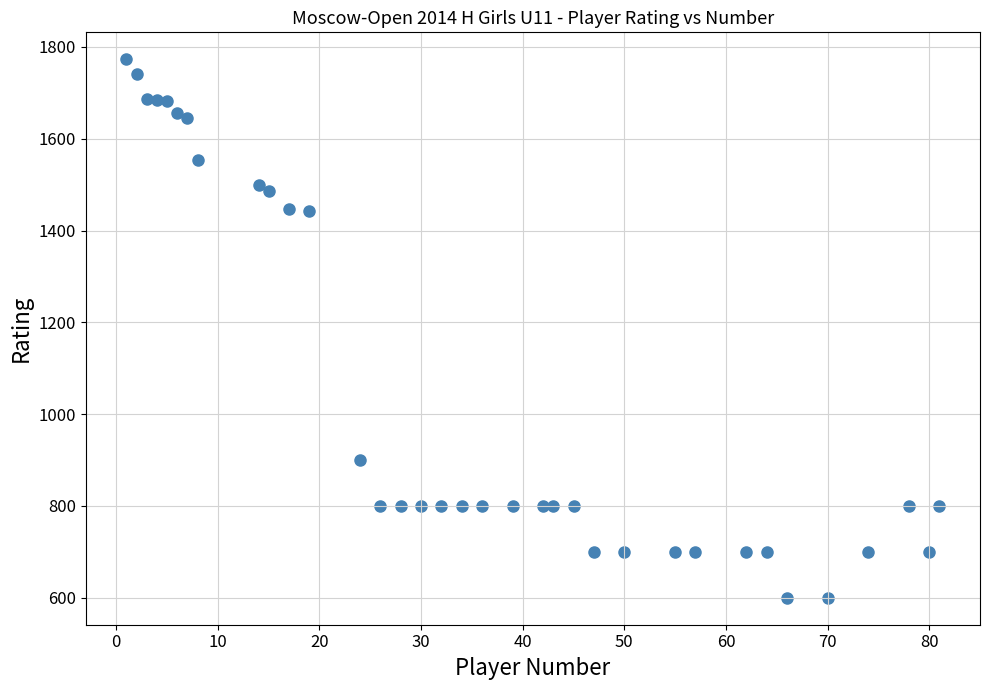

What is the range of X values (max minus min)?

80